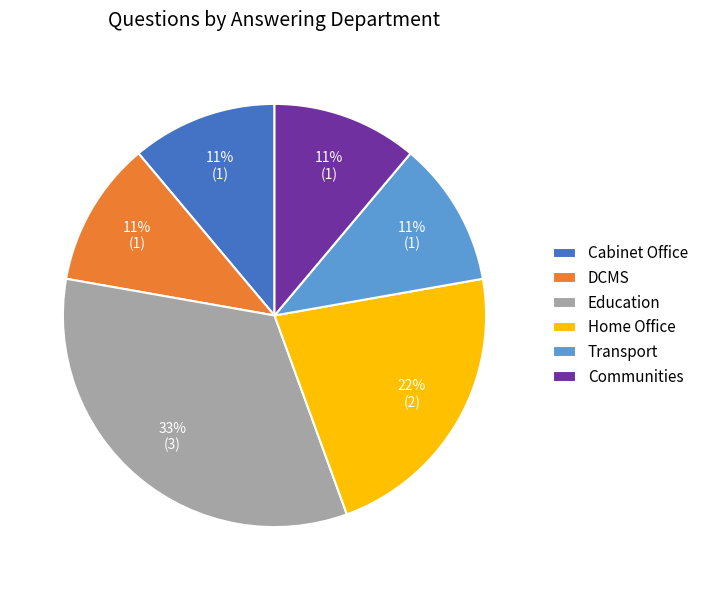

To the nearest percent, what portion does Communities represent?

11%